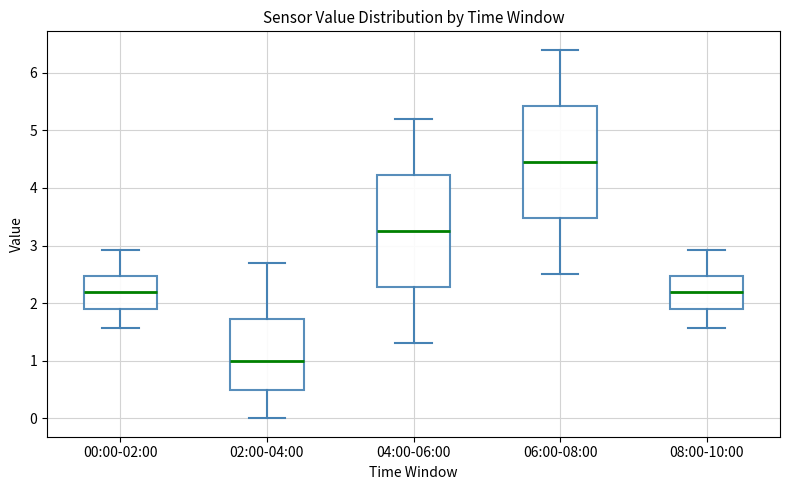

Reading left to right, read every box against the y-axis: the position of its median line, the range the box covers, and the ends of its whiskers. The values are not printed on the chart, so give them approximately, as read against the axis.

00:00-02:00: median 2.2, box 1.9 to 2.5, whiskers 1.6 to 2.9
02:00-04:00: median 1.0, box 0.5 to 1.7, whiskers 0.0 to 2.7
04:00-06:00: median 3.3, box 2.3 to 4.2, whiskers 1.3 to 5.2
06:00-08:00: median 4.5, box 3.5 to 5.4, whiskers 2.5 to 6.4
08:00-10:00: median 2.2, box 1.9 to 2.5, whiskers 1.6 to 2.9